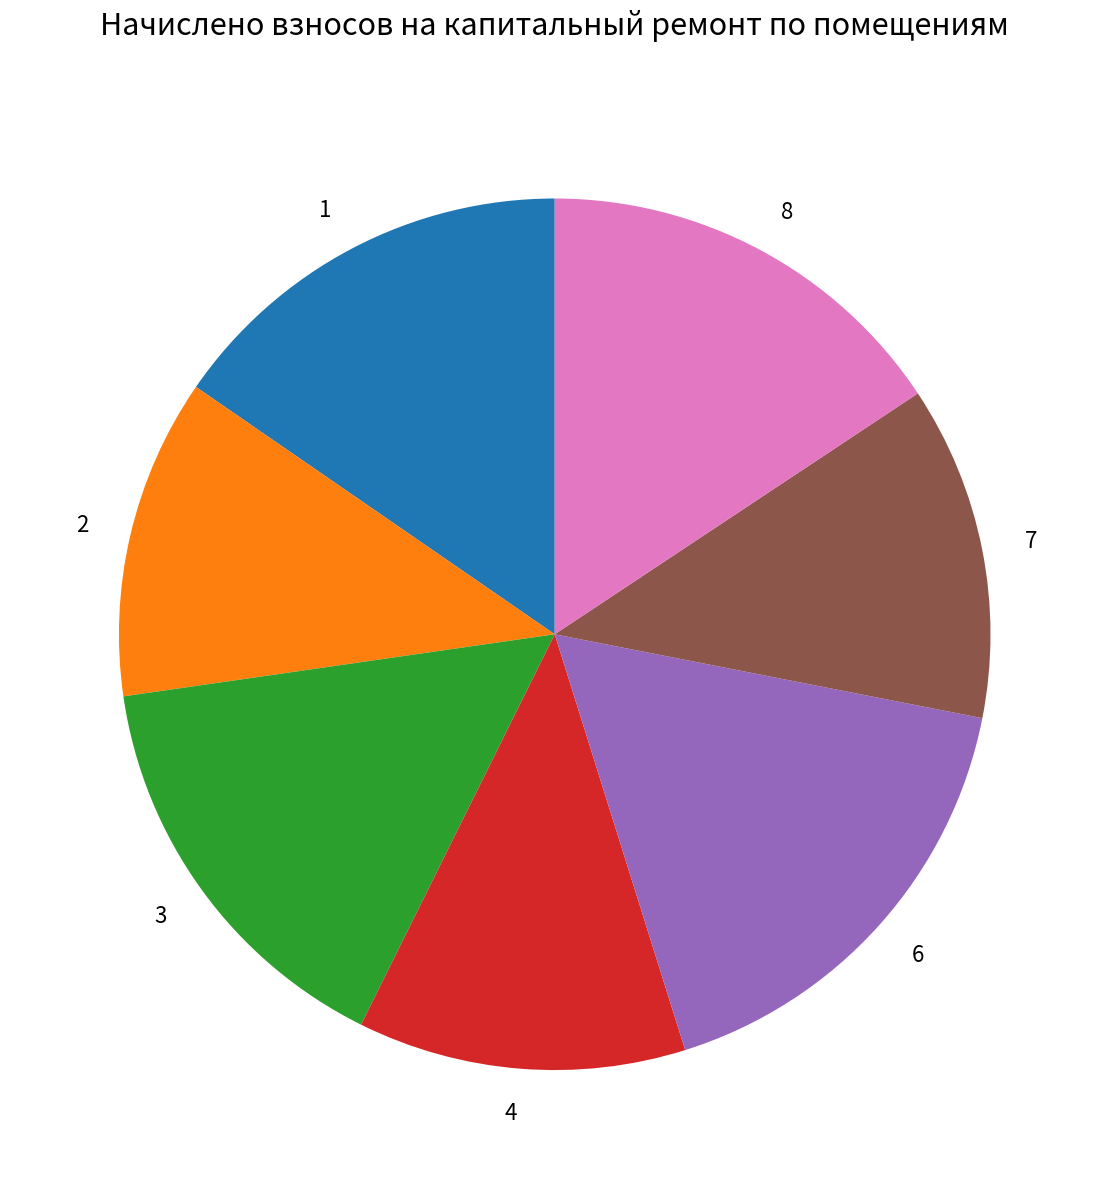

What is the largest slice in the pie chart?

6